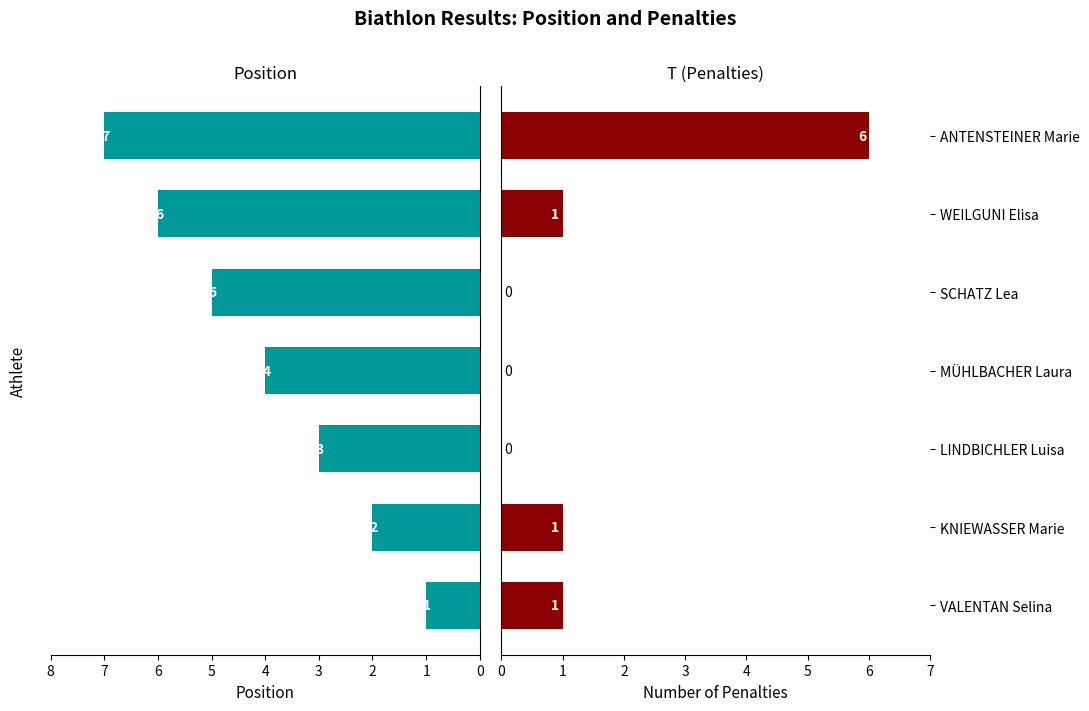

What is the spread (max minus min) of values at SCHATZ Lea?

5